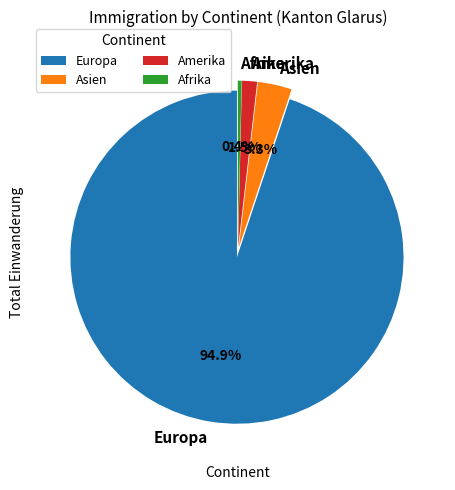

Combined, do Amerika and Asien account for over 50%?

No